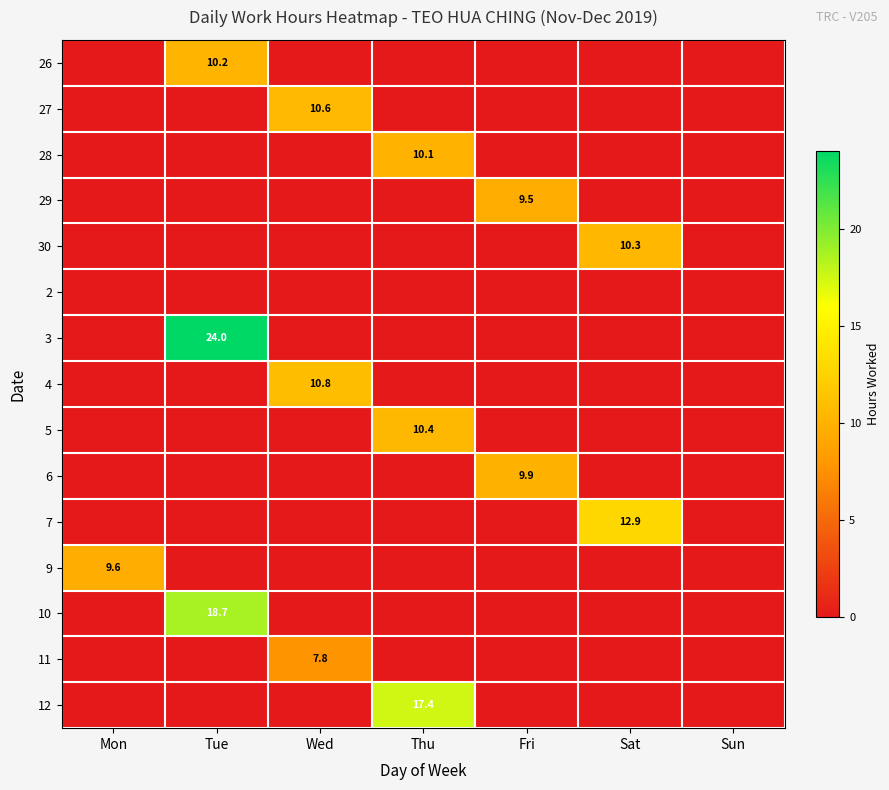

Rank the series by their maximum value, from highest to lowest.

3, 10, 12, 7, 4, 27, 5, 30, 26, 28, 6, 9, 29, 11, 2